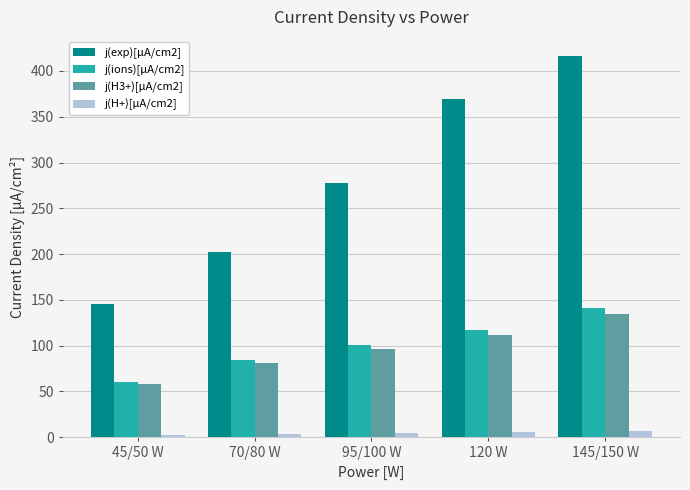

How many bars are there in each group?

4